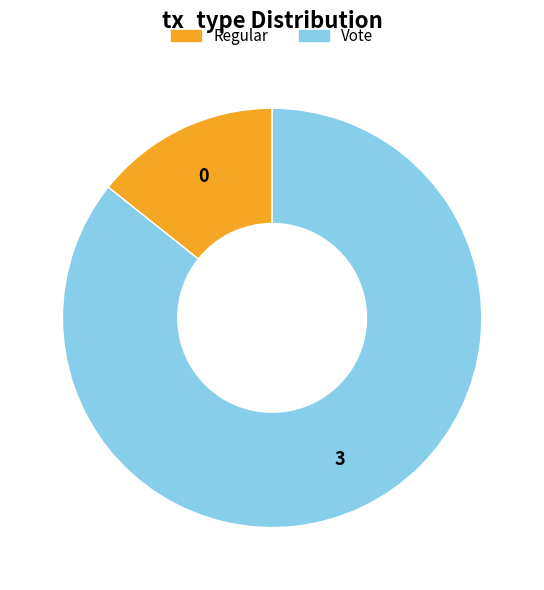

Which slice represents more than half of the pie?

Vote